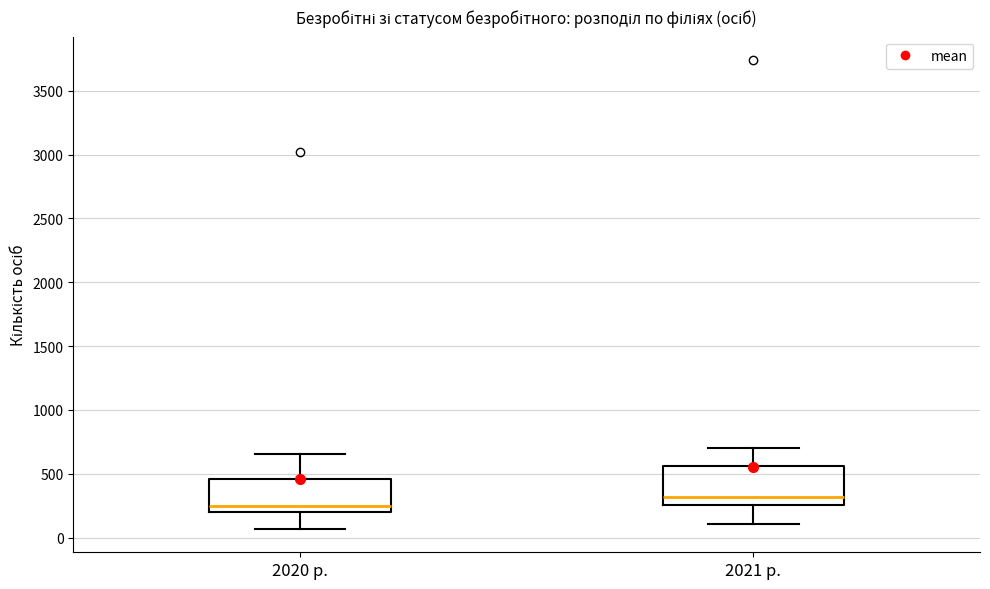

Which box has the highest median line?

2021 р.